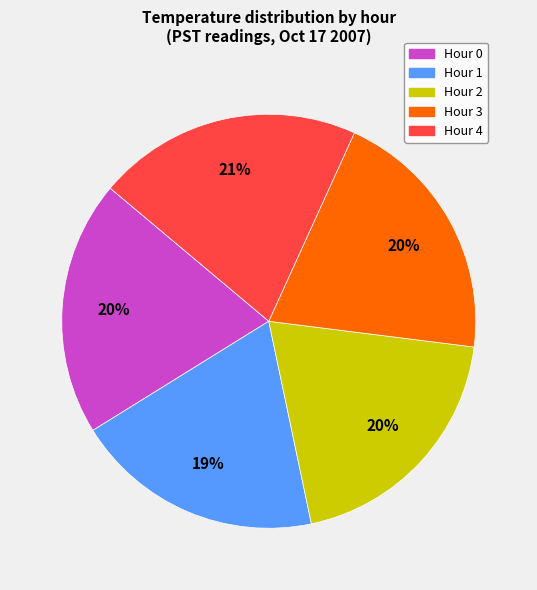

To the nearest percent, what is the combined percentage of Hour 3 and Hour 0?

40%